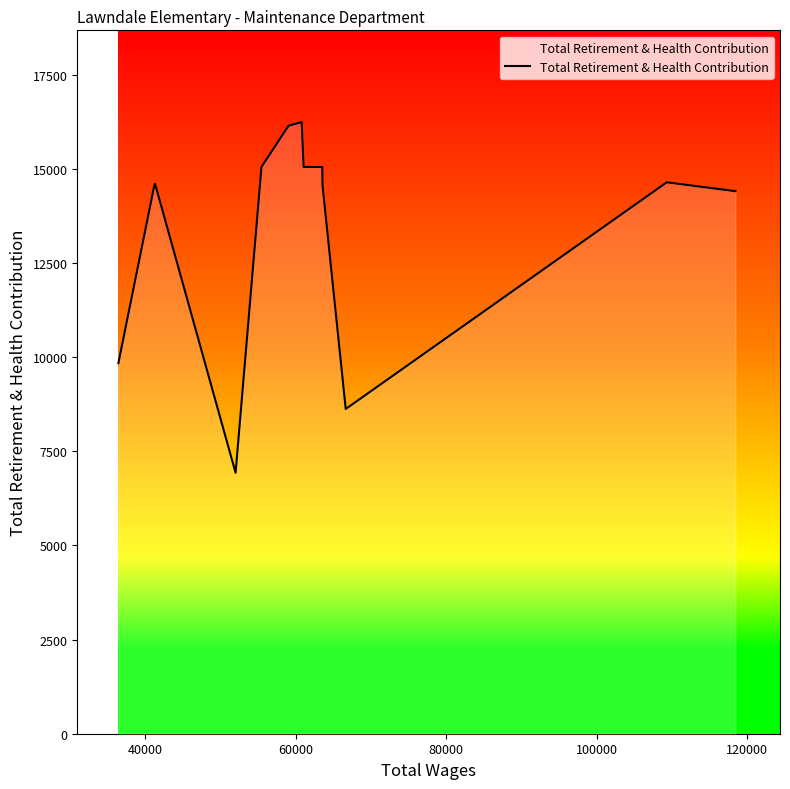

What is the difference between the maximum and minimum values?

9313